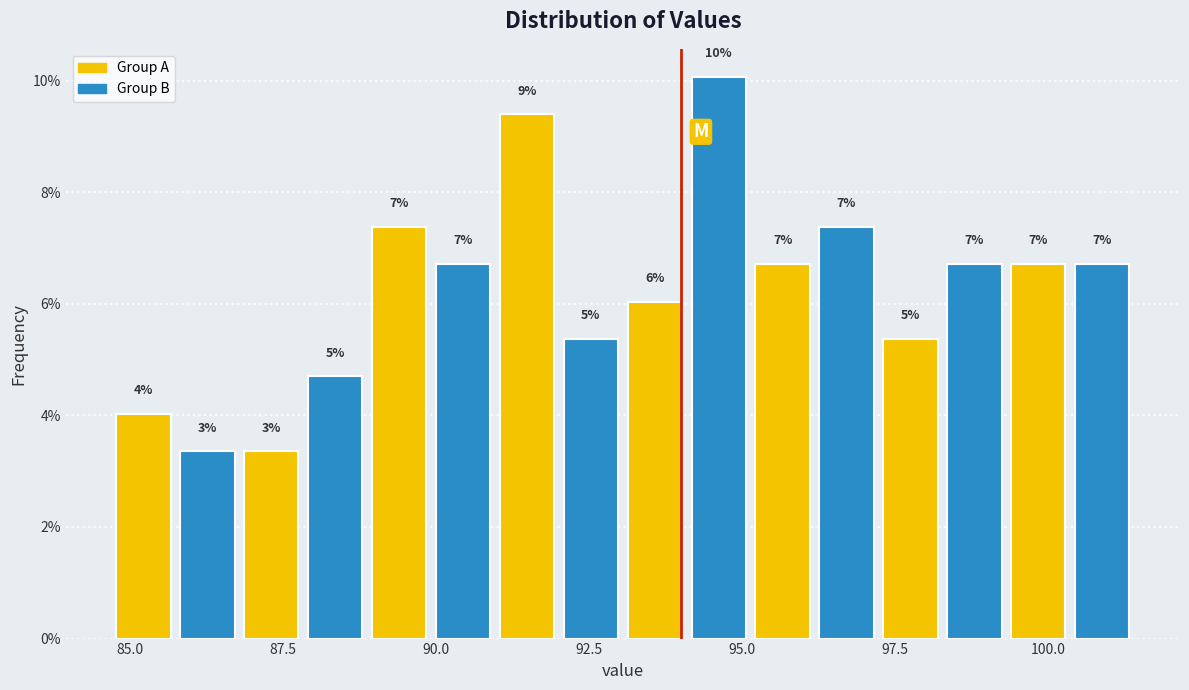

Around what value on the x-axis is the tallest bar? Give the approximate position of its centre, as read against the axis.

94.5